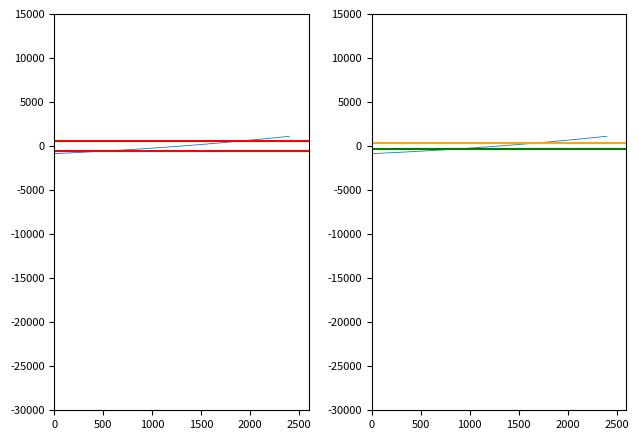

What is the smallest value displayed?

-854.9